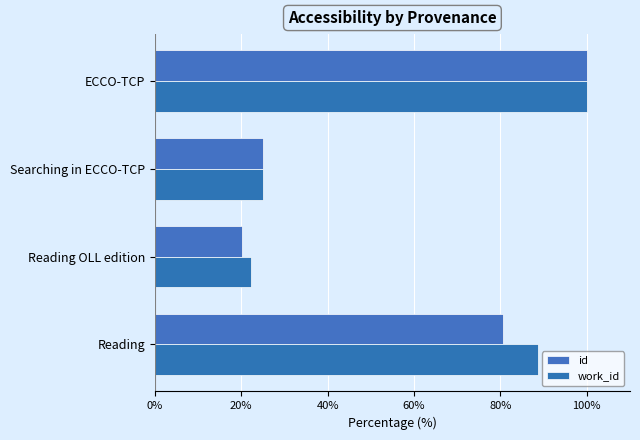

How many distinct data groups are displayed?

2